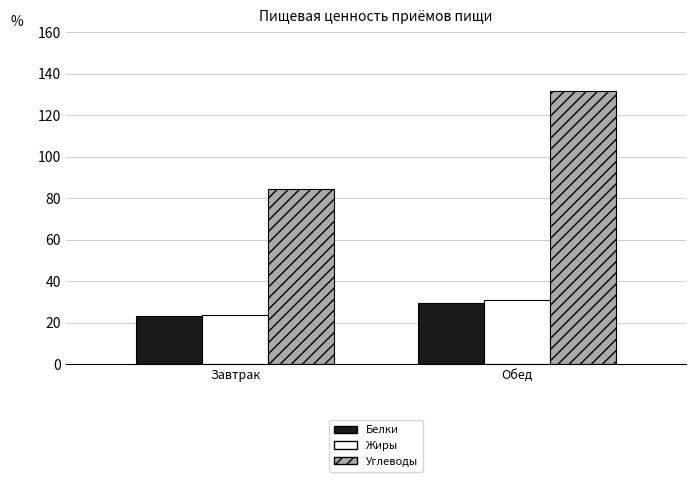

True or false: Белки has a value of 29.6 at Обед.

True